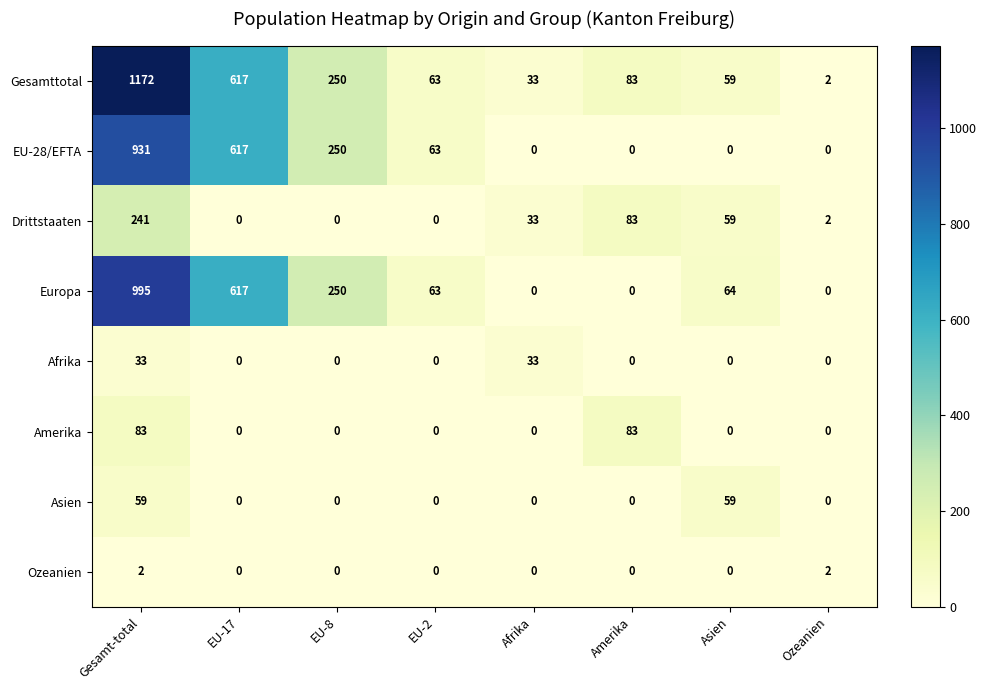

How many series are shown in this chart?

8